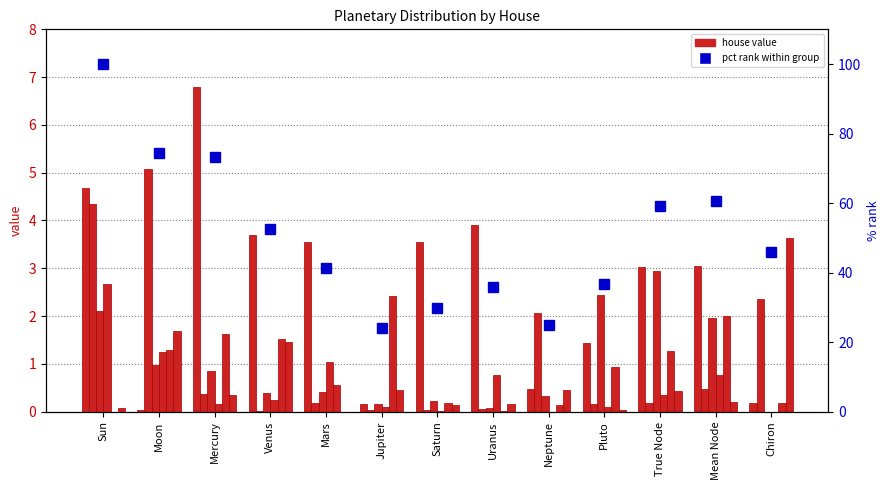

At how many categories does at least one series exceed 0?

13